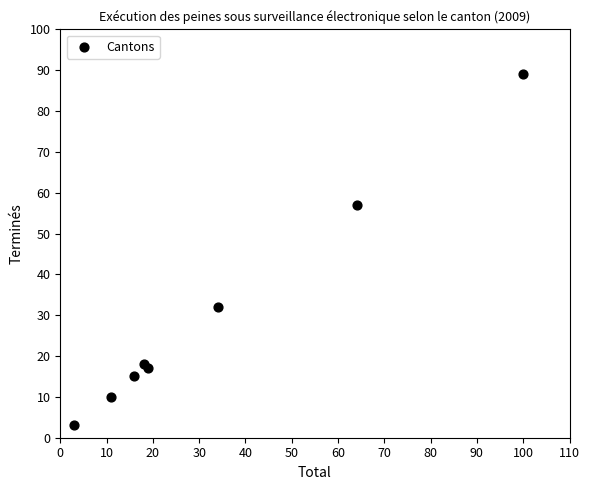

What is the range of Y values (max minus min)?

86